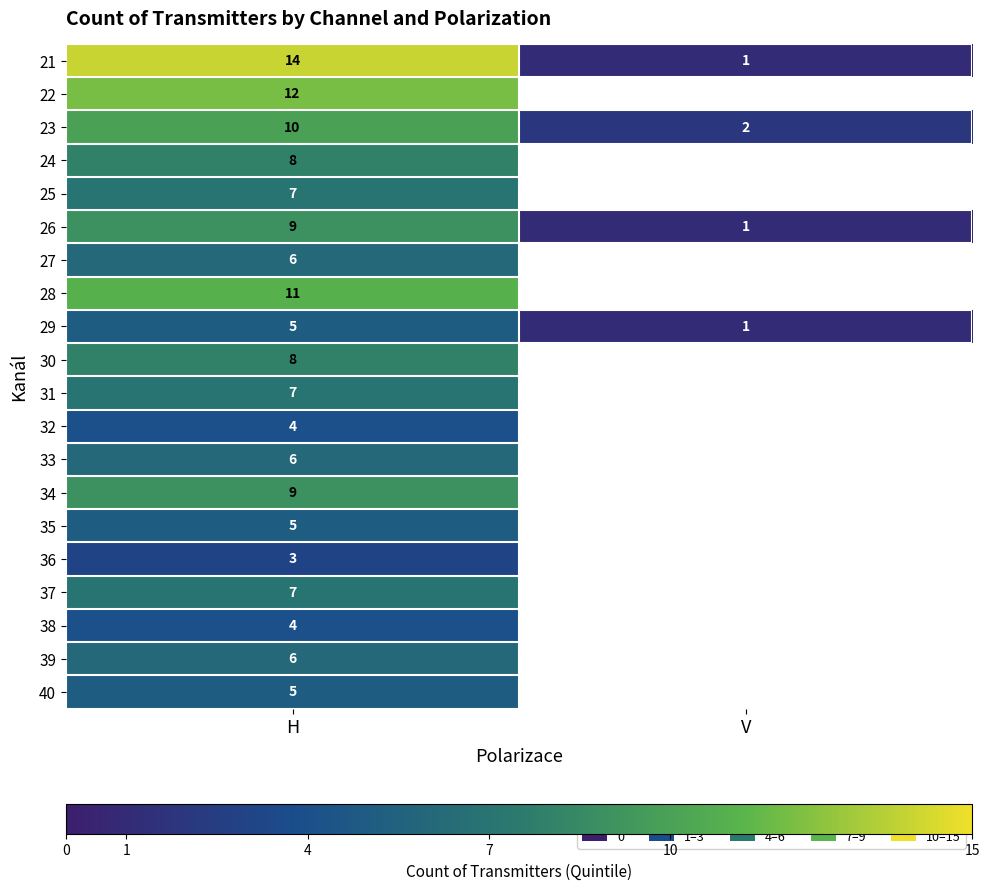

List the labels in order of 26 value, smallest first.

V, H